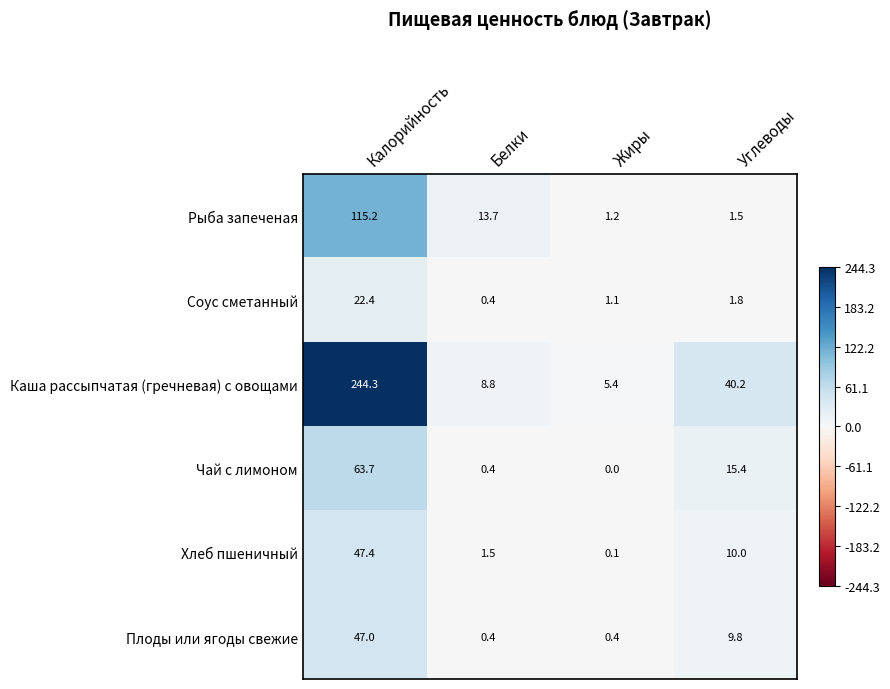

What is the maximum value shown in the chart?

244.3